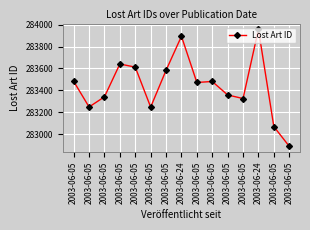

Is it true that the value at 2003-06-05 is 283248?

True